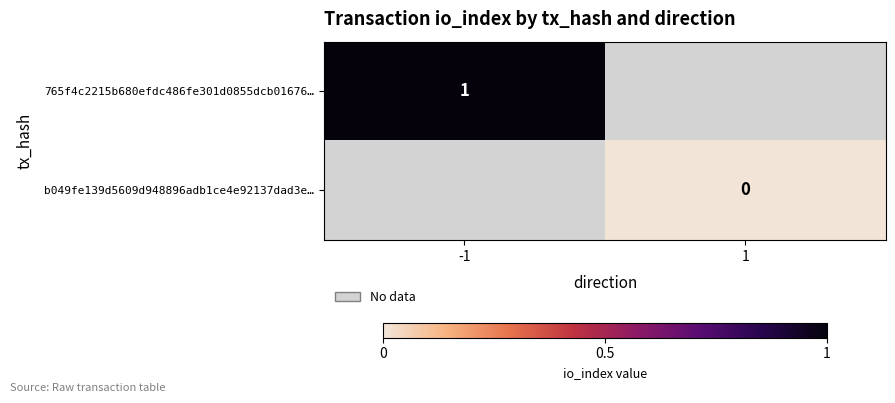

Is the value of 765f4c2215b680efdc486fe301d0855dcb01676… at -1 greater than the value of b049fe139d5609d948896adb1ce4e92137dad3e… at 1?

Yes